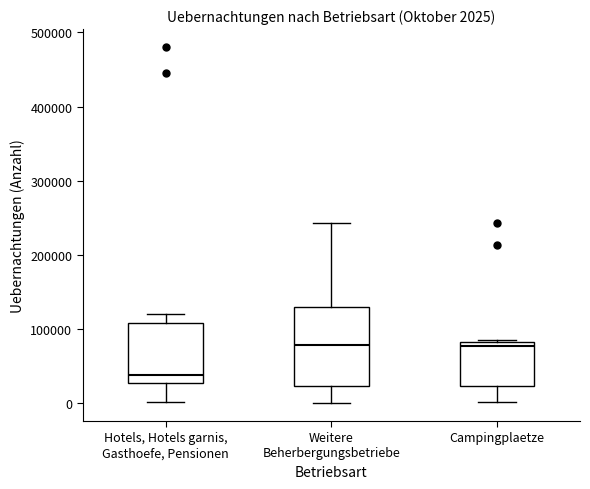

Which box has the lowest median line?

Hotels, Hotels garnis, Gasthoefe, Pensionen